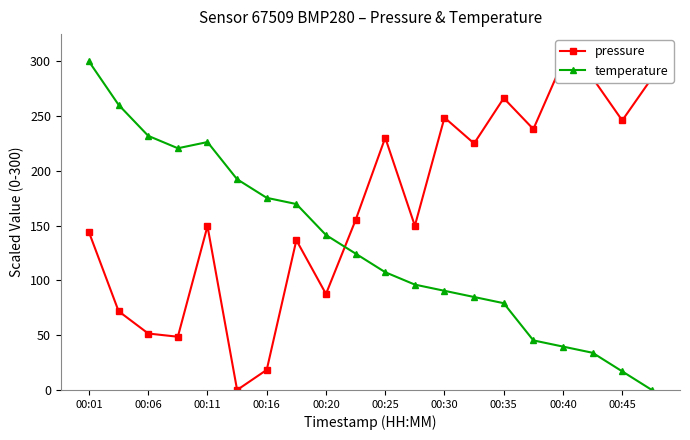

How many values in the temperature series exceed 124?

10